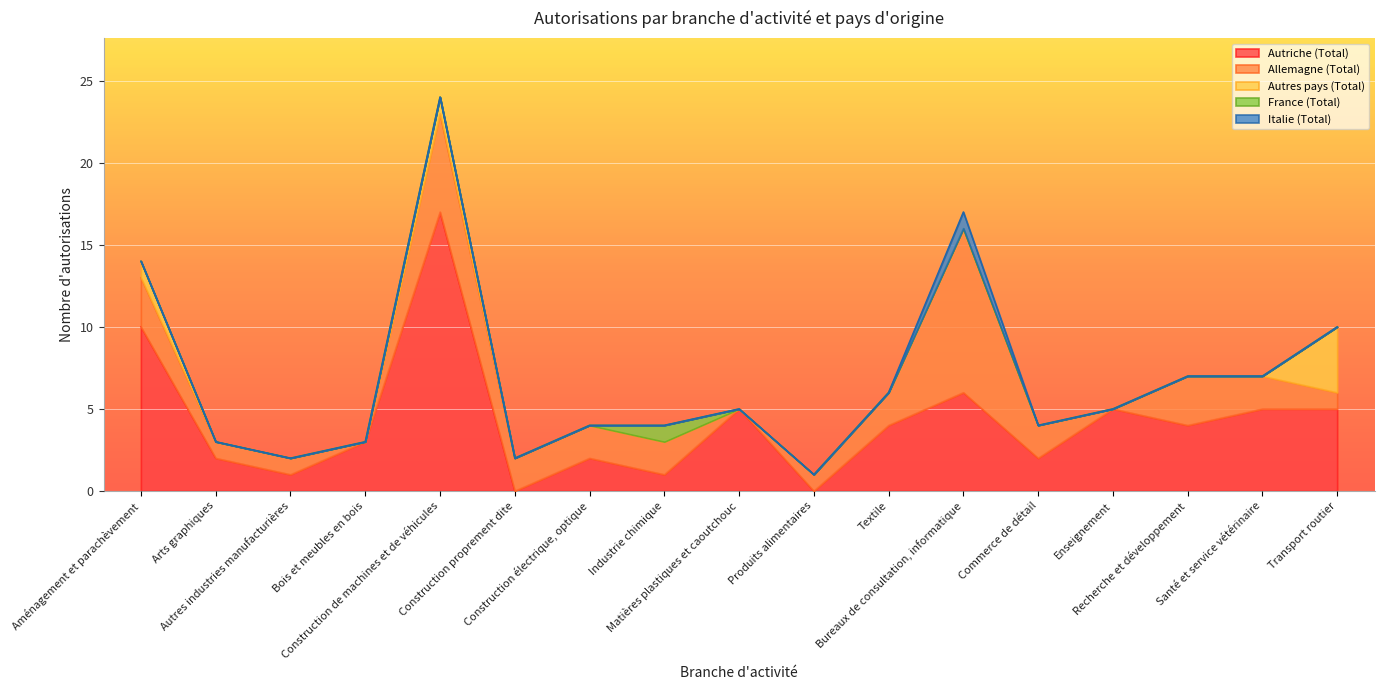

What is the difference between the highest and lowest values at Bureaux de consultation, informatique?

10